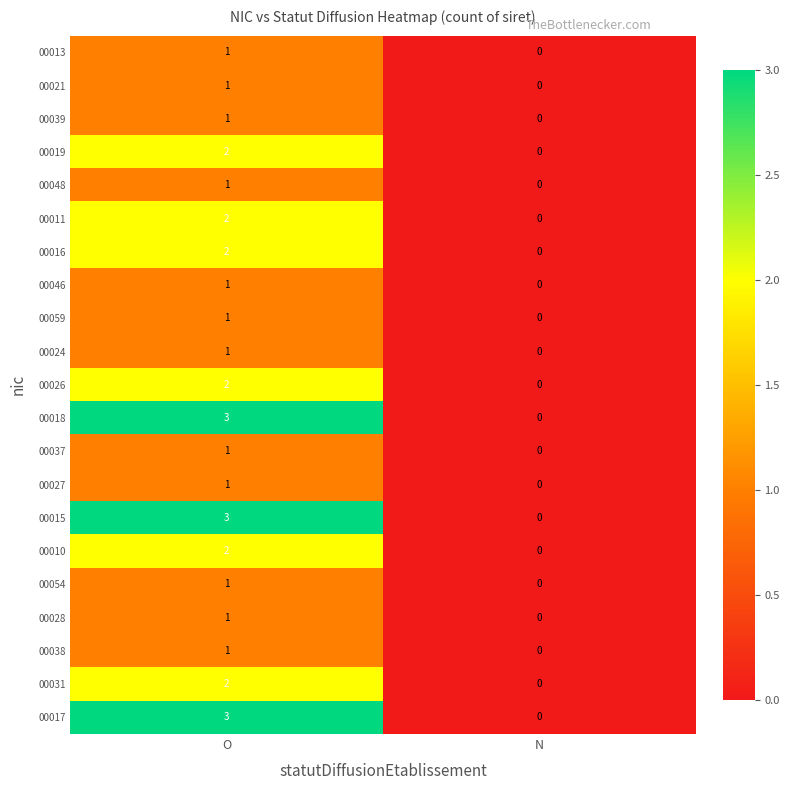

Rank the categories by 00021 value from highest to lowest.

O, N